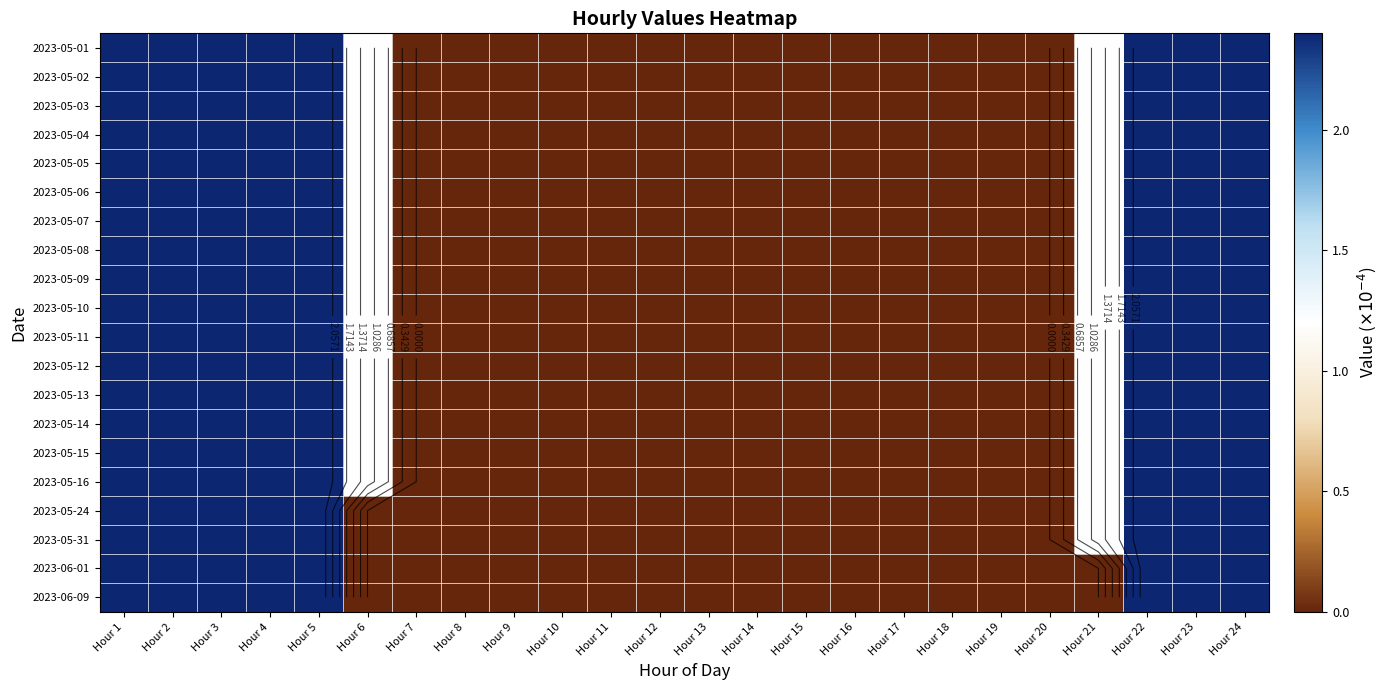

List the labels in order of 2023-05-06 value, smallest first.

Hour 7, Hour 8, Hour 9, Hour 10, Hour 11, Hour 12, Hour 13, Hour 14, Hour 15, Hour 16, Hour 17, Hour 18, Hour 19, Hour 20, Hour 6, Hour 21, Hour 1, Hour 2, Hour 3, Hour 4, Hour 5, Hour 22, Hour 23, Hour 24